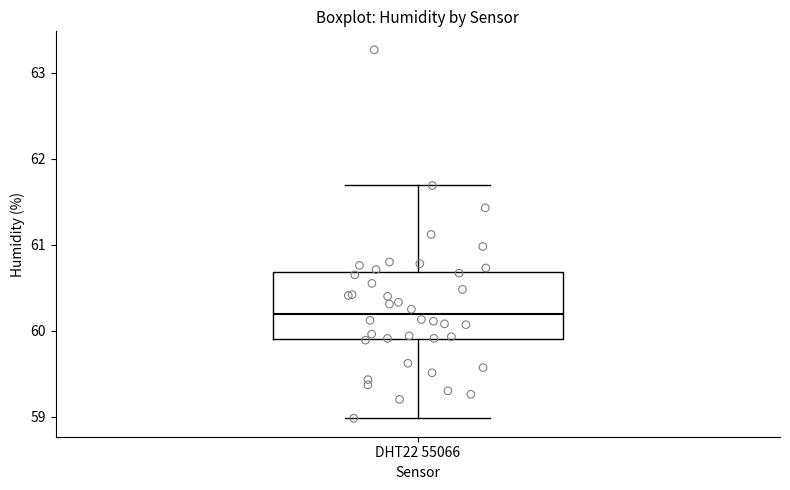

Transcribe this box plot: give where the median line is, the range the box spans, and where the two whiskers end, as read against the y-axis. The values are not printed on the chart, so give them approximately, as read against the axis.

median 60.2, box 59.9 to 60.7, whiskers 59.0 to 61.7